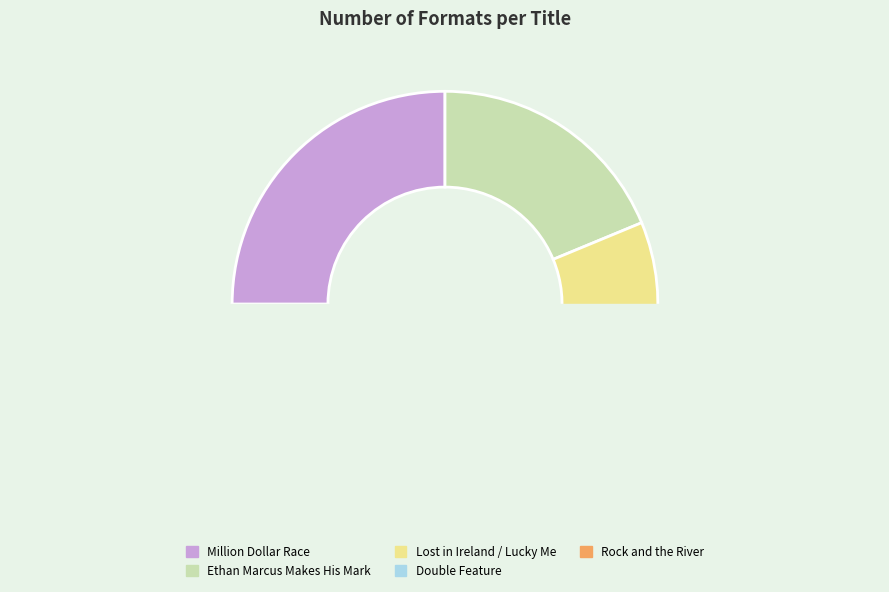

To the nearest percent, what is the average slice percentage?

20%